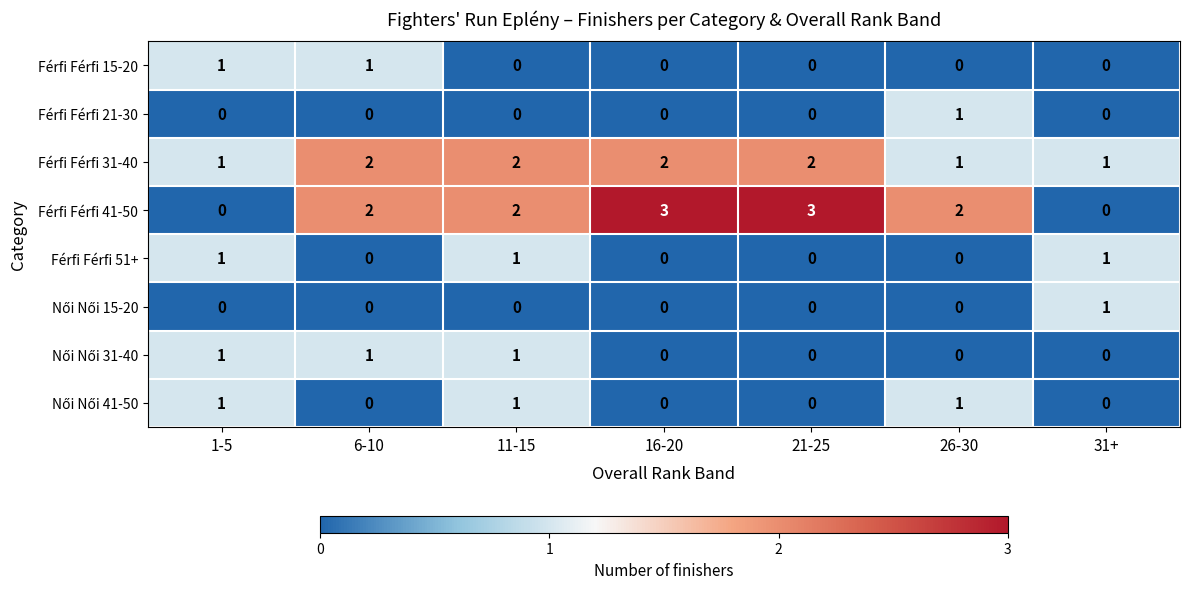

Which series has the widest spread of values?

Férfi Férfi 41-50